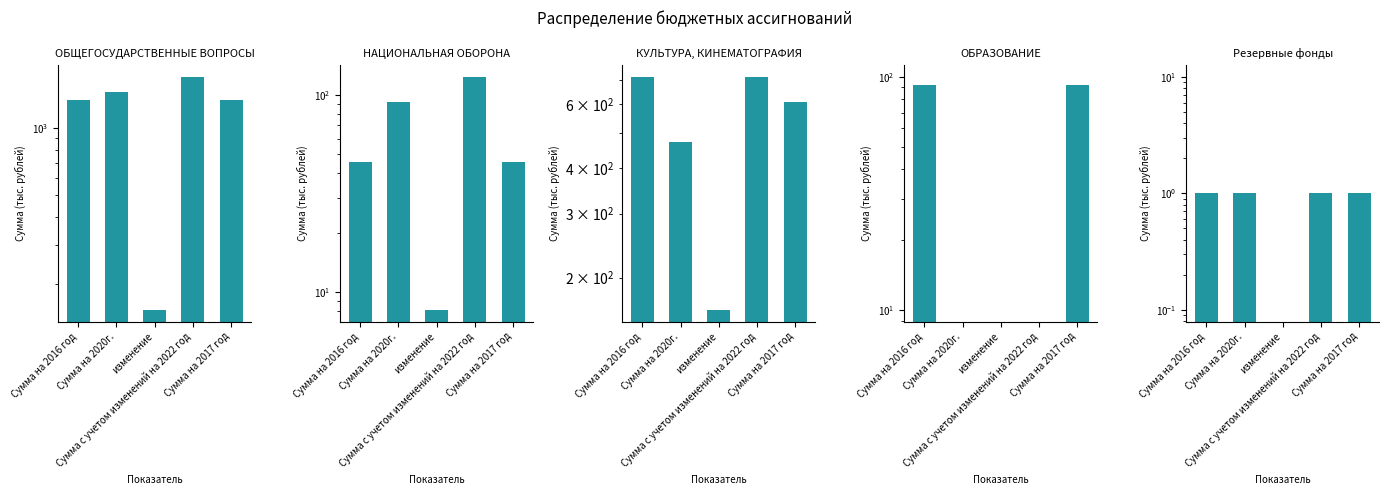

At which category is the sum across all series the highest?

Сумма с учетом изменений на 2022 год